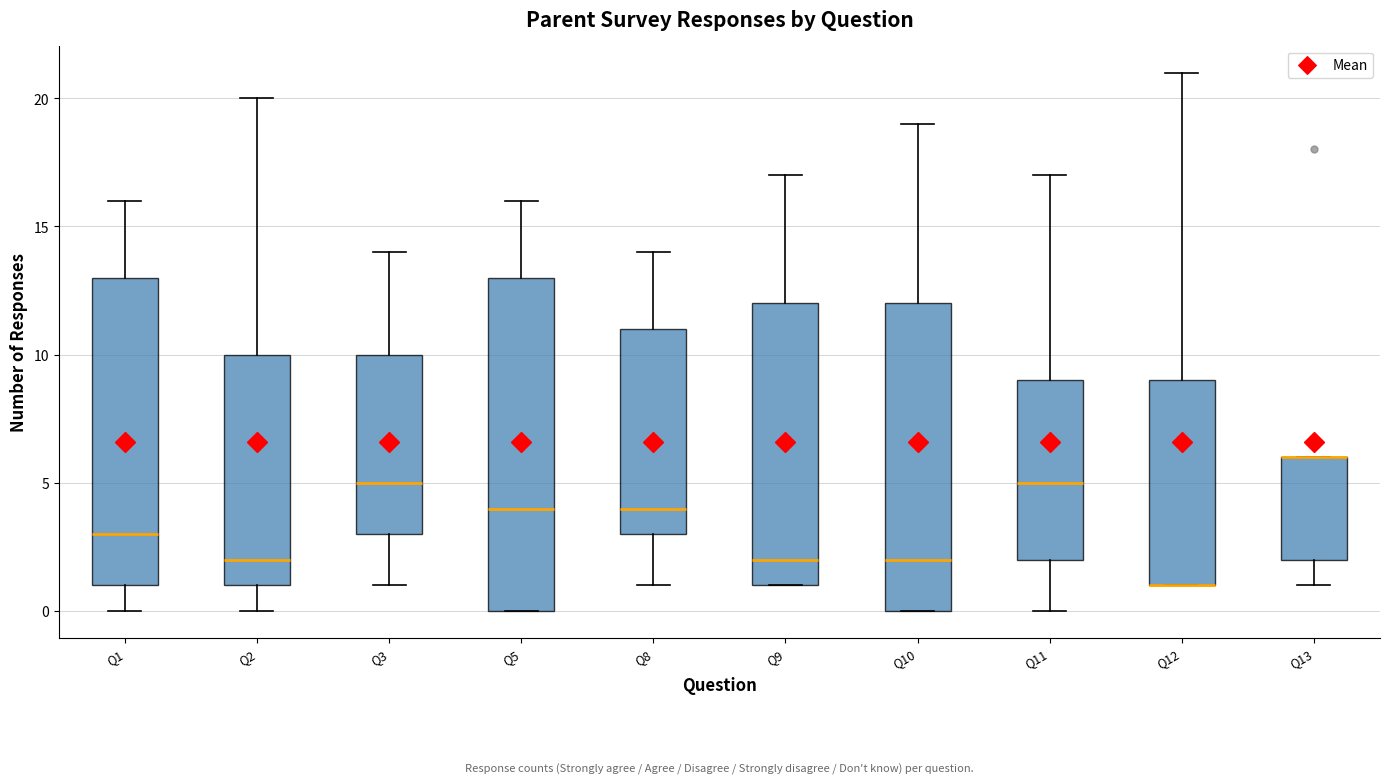

Reading left to right, transcribe this box plot: for each box, give where its median line is, the range the box spans, and where its two whiskers end, as read against the y-axis. The values are not printed on the chart, so give them approximately, as read against the axis.

Q1: median 3, box 1 to 13, whiskers 0 to 16
Q2: median 2, box 1 to 10, whiskers 0 to 20
Q3: median 5, box 3 to 10, whiskers 1 to 14
Q5: median 4, box 0 to 13, whiskers 0 to 16
Q8: median 4, box 3 to 11, whiskers 1 to 14
Q9: median 2, box 1 to 12, whiskers 1 to 17
Q10: median 2, box 0 to 12, whiskers 0 to 19
Q11: median 5, box 2 to 9, whiskers 0 to 17
Q12: median 1 (drawn on the box's lower edge), box 1 to 9, whiskers 1 to 21
Q13: median 6 (drawn on the box's upper edge), box 2 to 6, whiskers 1 to 6